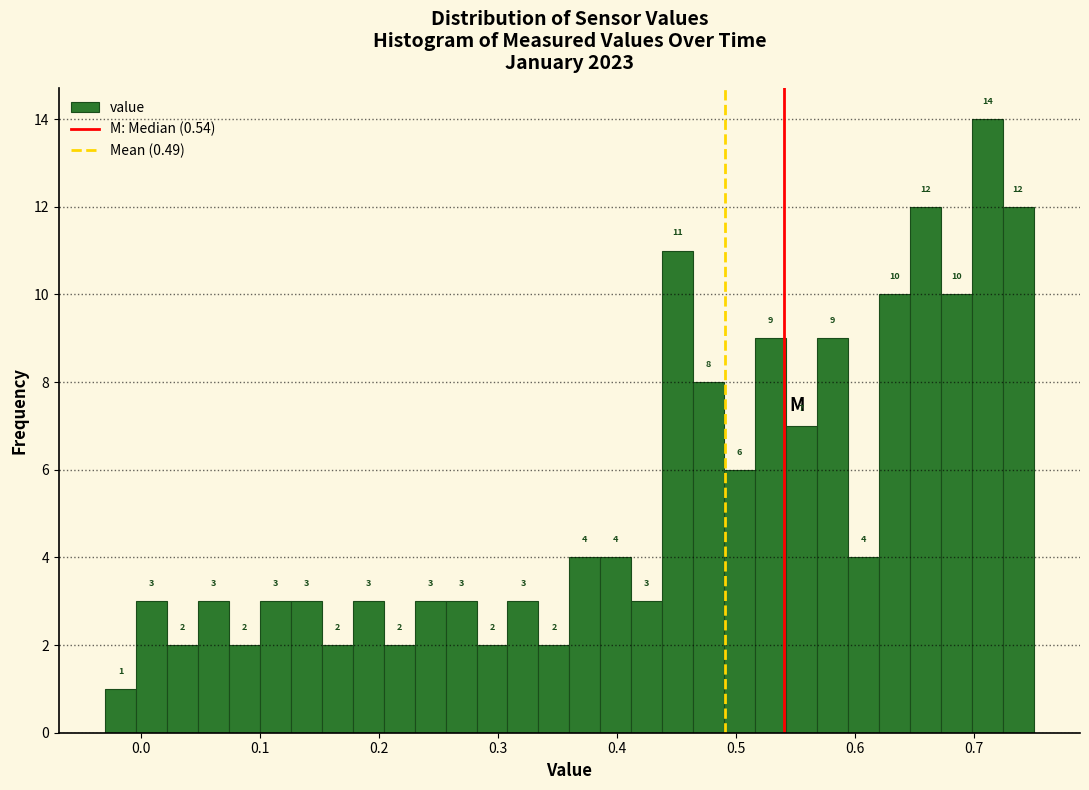

Read against the x-axis, roughly where is the centre of the tallest bar?

0.71